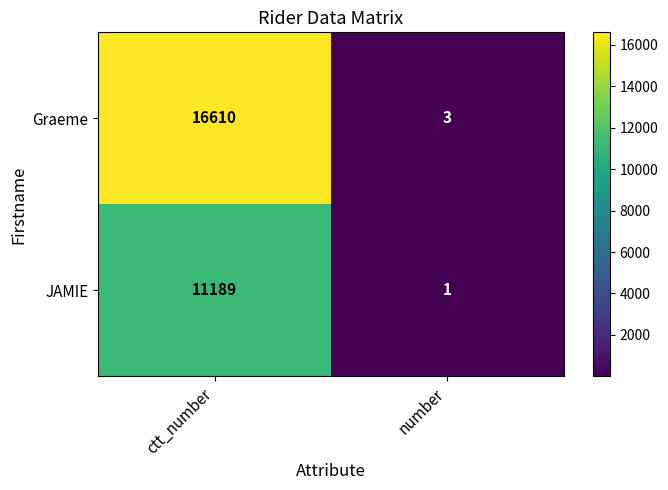

The JAMIE series shows 16895 at ctt_number. True or false?

False